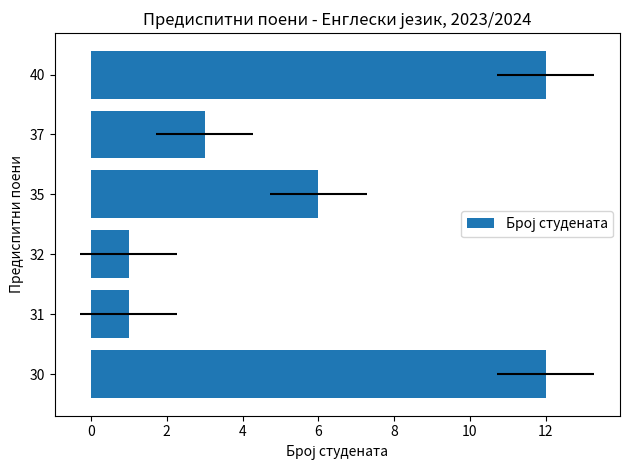

How many data points are above 6?

2